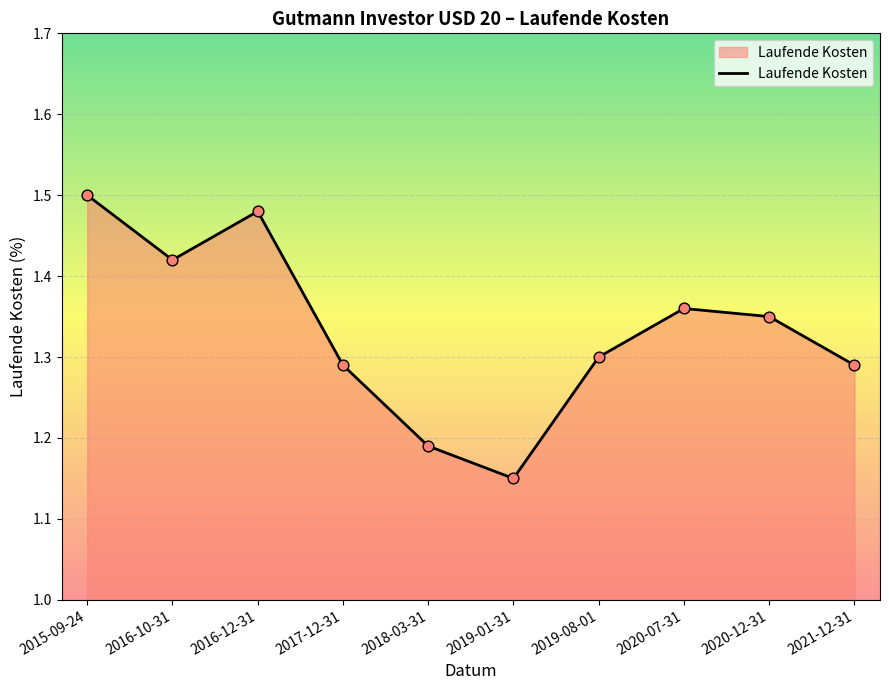

Which has a higher value, 2020-07-31 or 2019-08-01?

2020-07-31